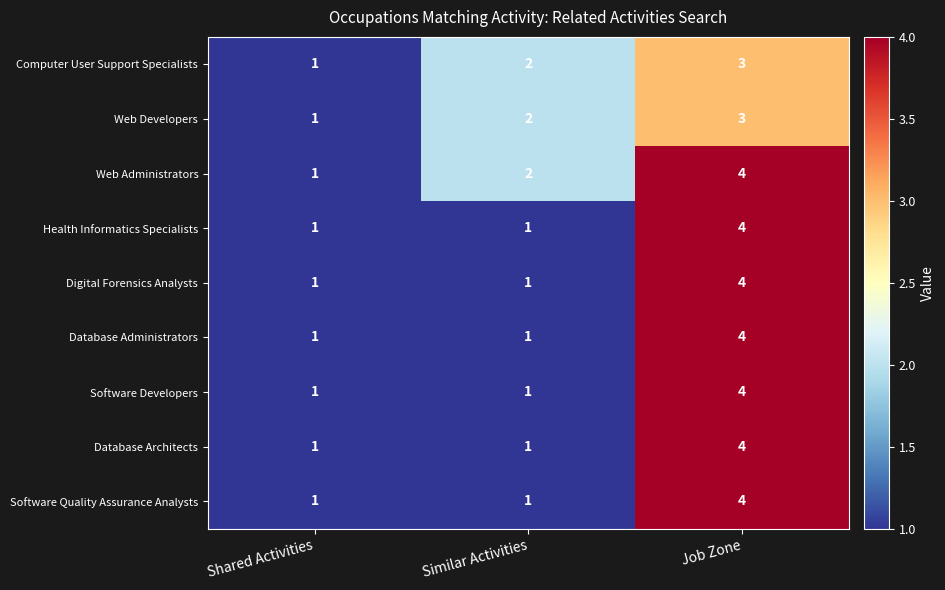

Where is Web Administrators nearest to the value 2?

Similar Activities